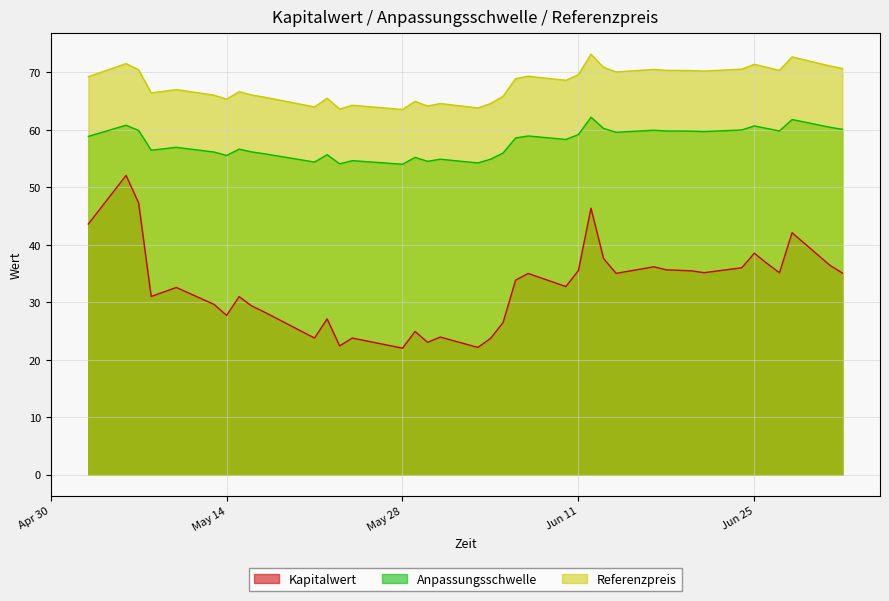

What are all the series names shown in the legend?

Kapitalwert, Anpassungsschwelle, Referenzpreis